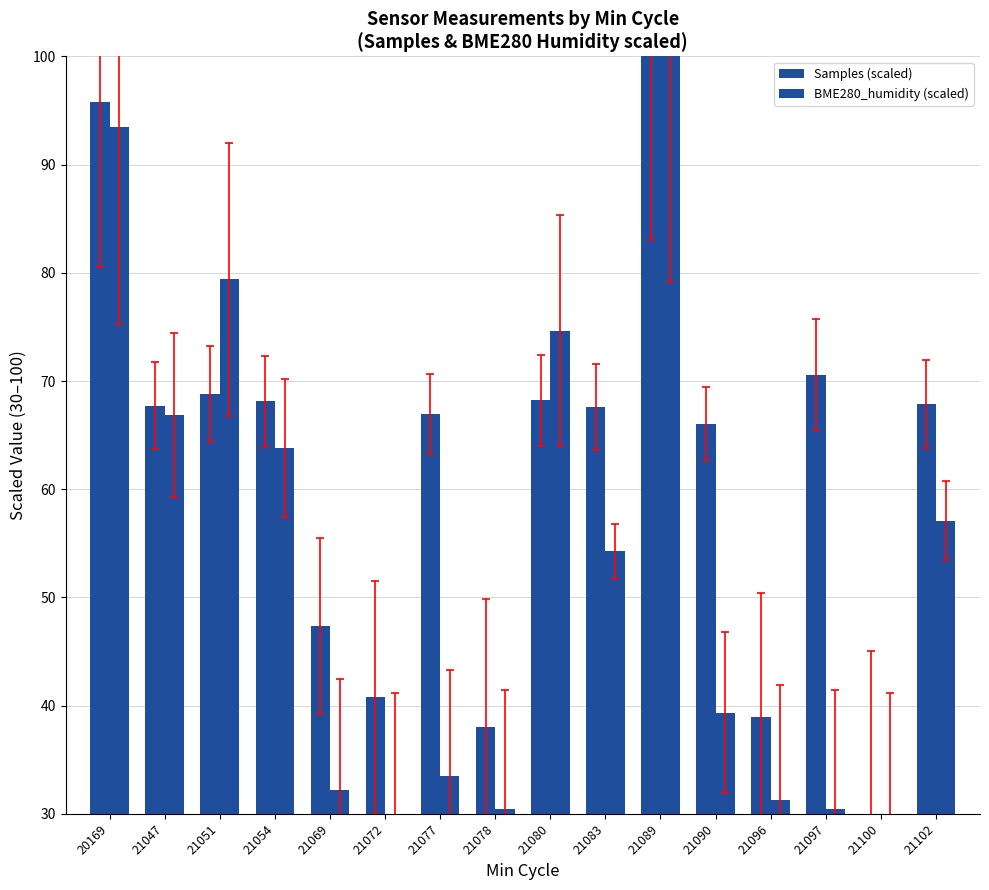

The Samples (scaled) series shows 67.6 at 21083. True or false?

True